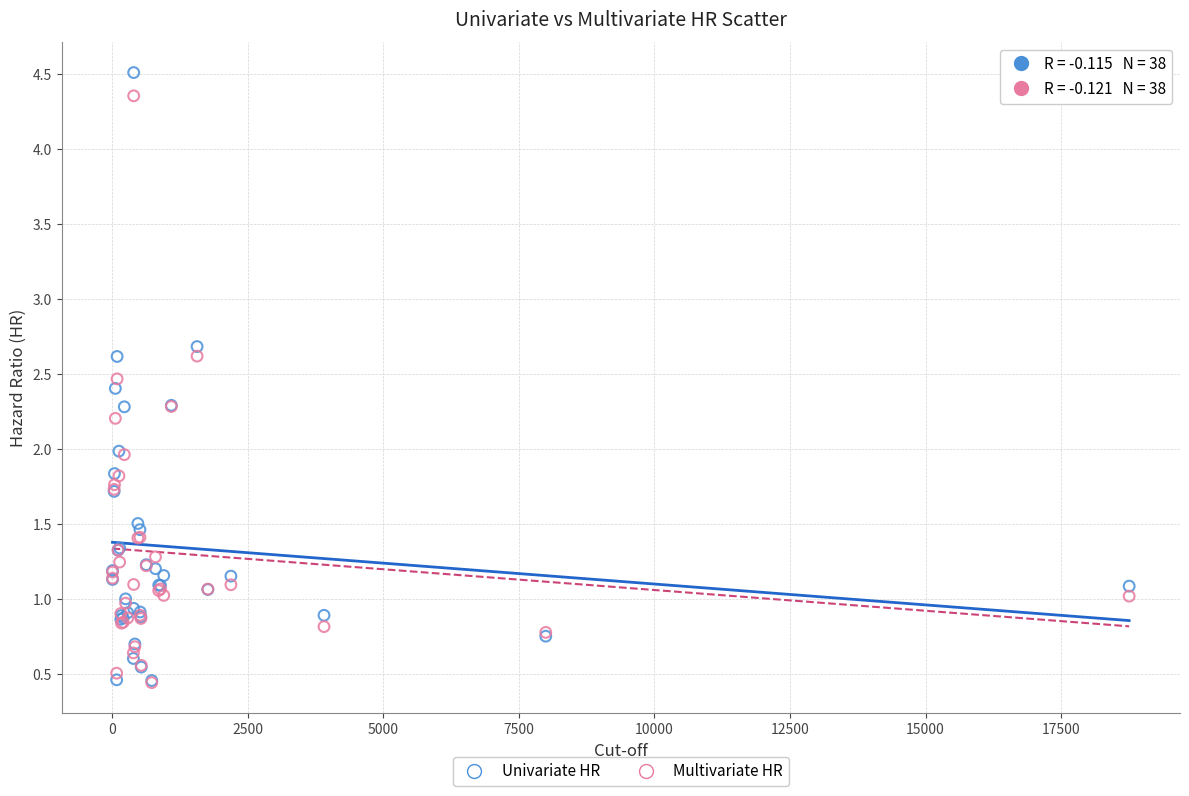

Which series reaches the maximum Y coordinate?

Univariate HR